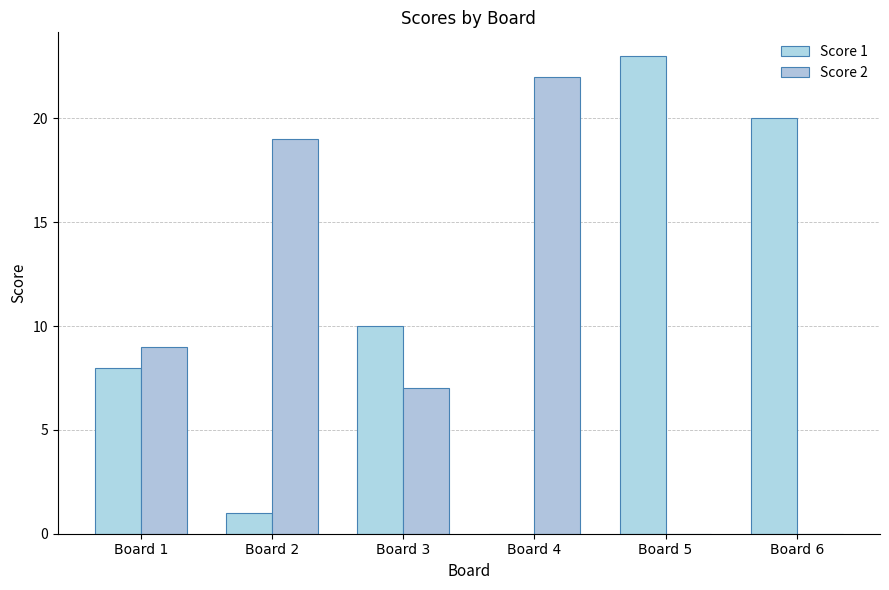

How many series are shown in this chart?

2